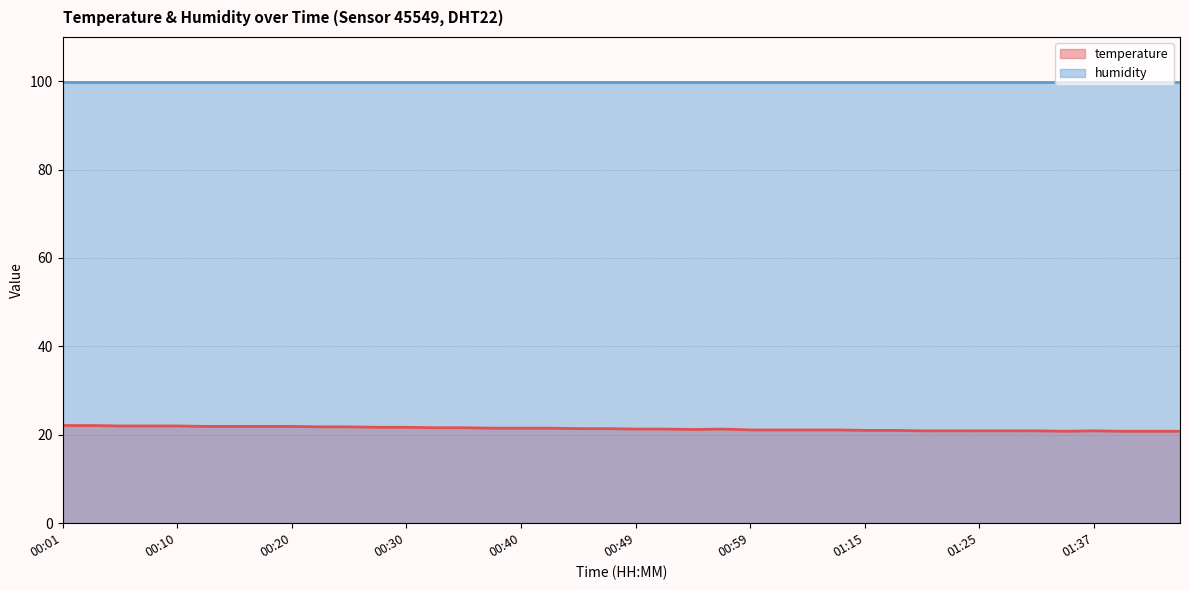

At which category does the data reach its first local peak?

00:57